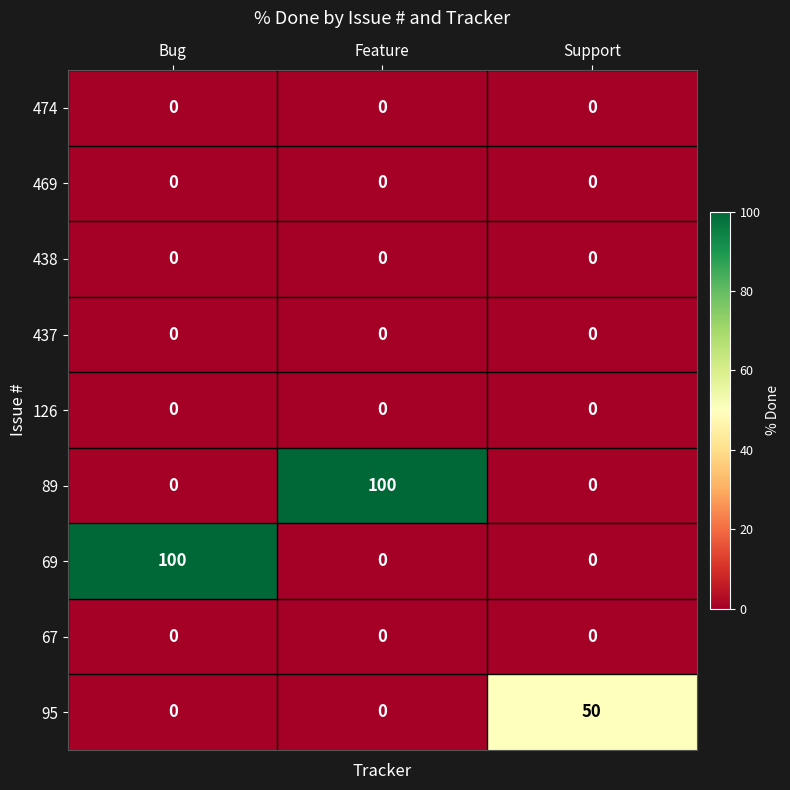

What is the total value across all series at Bug?

100